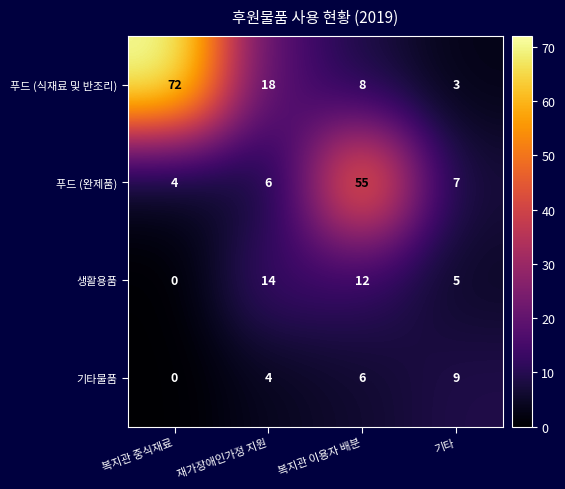

How many distinct data groups are displayed?

4